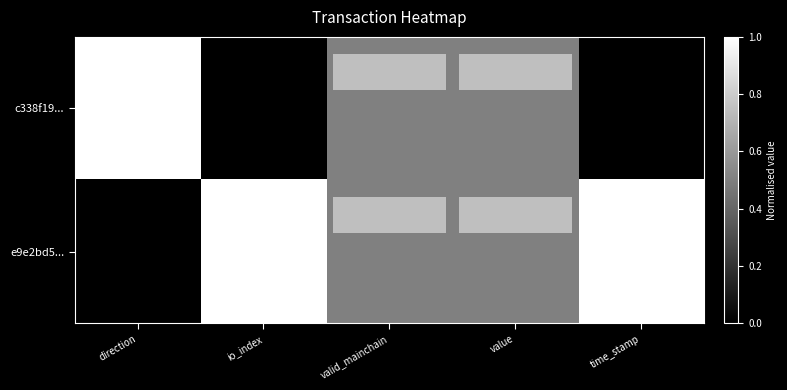

Rank the series at valid_mainchain from highest to lowest value.

row_0, row_1